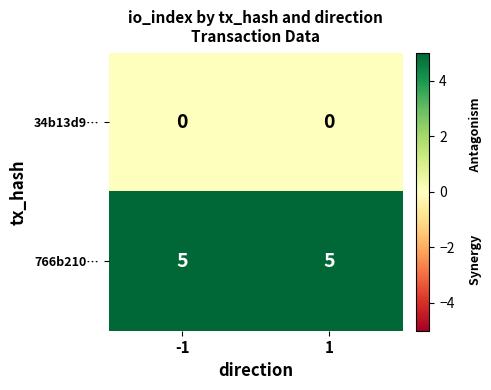

List the series in order of their overall mean, lowest first.

34b13d9…, 766b210…